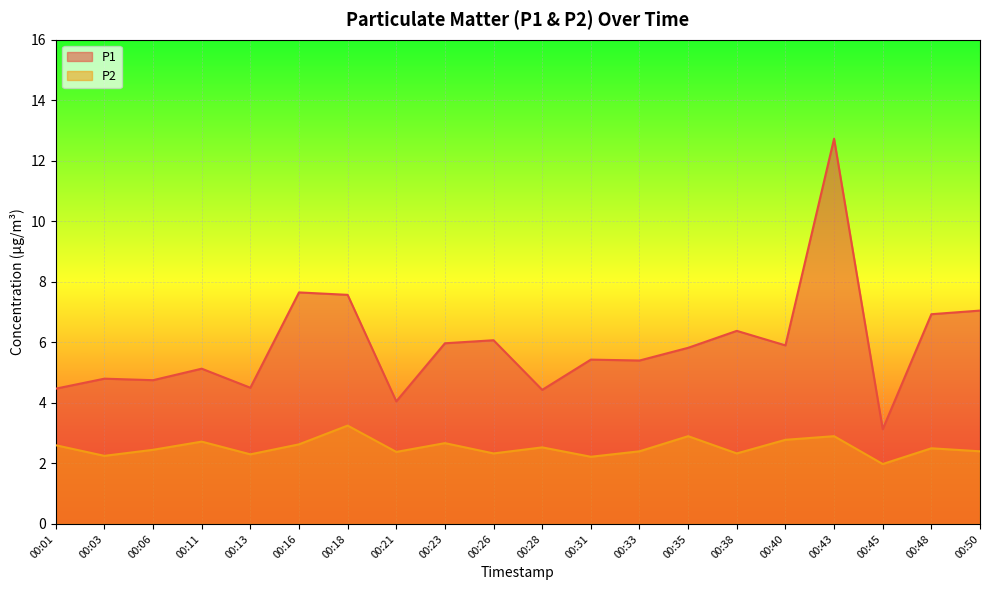

At which label does P2 first exceed 2?

00:01